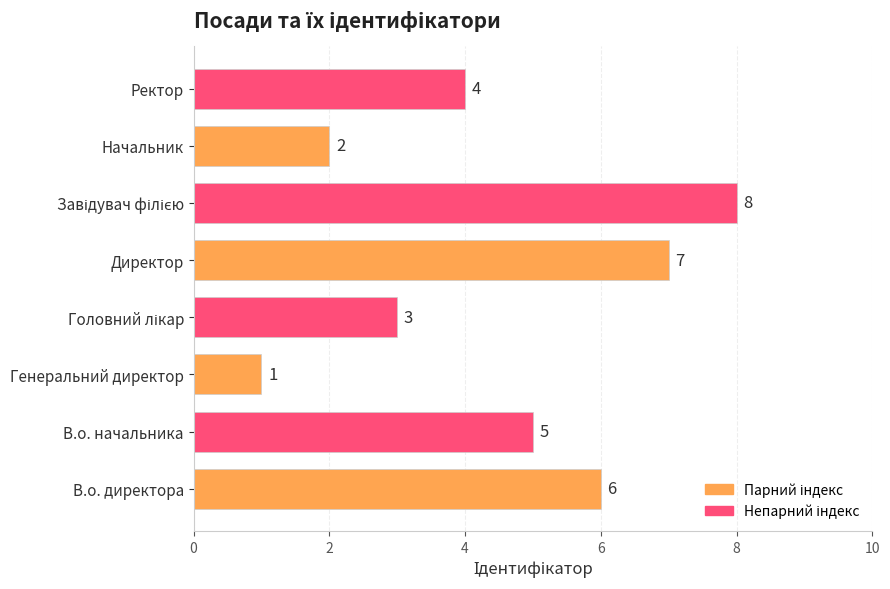

What is the smallest value displayed?

1